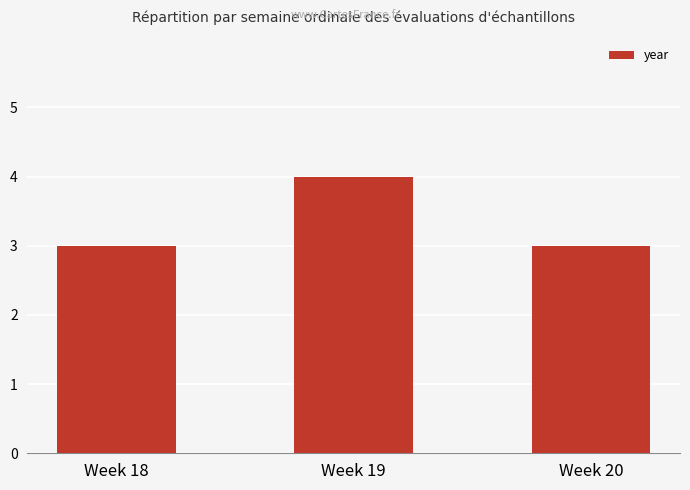

The chart shows a value of 3 at Week 18. True or false?

True